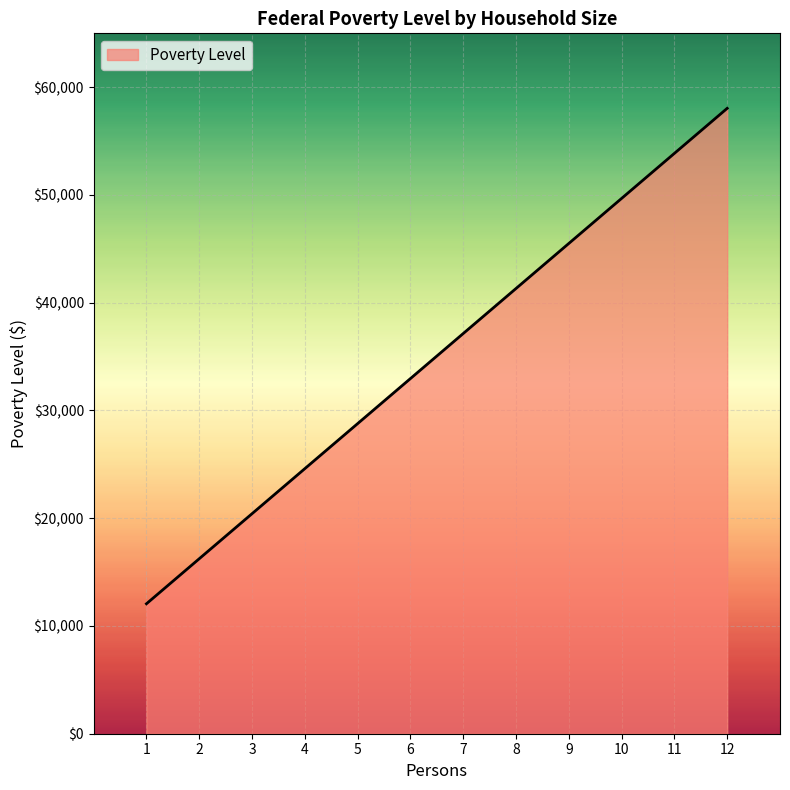

Is it true that the value at 8 is 41320?

True